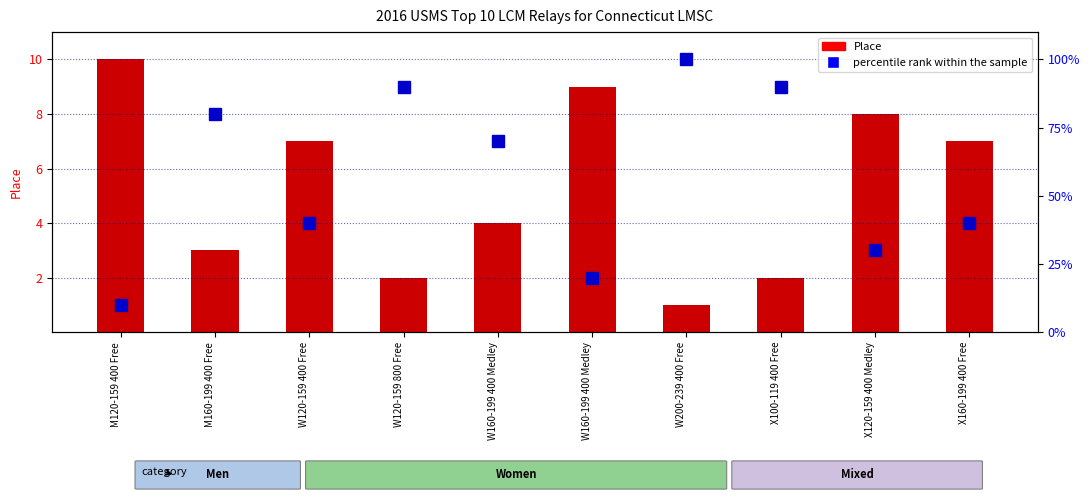

How many values in the percentile rank within the sample series exceed 7?

4